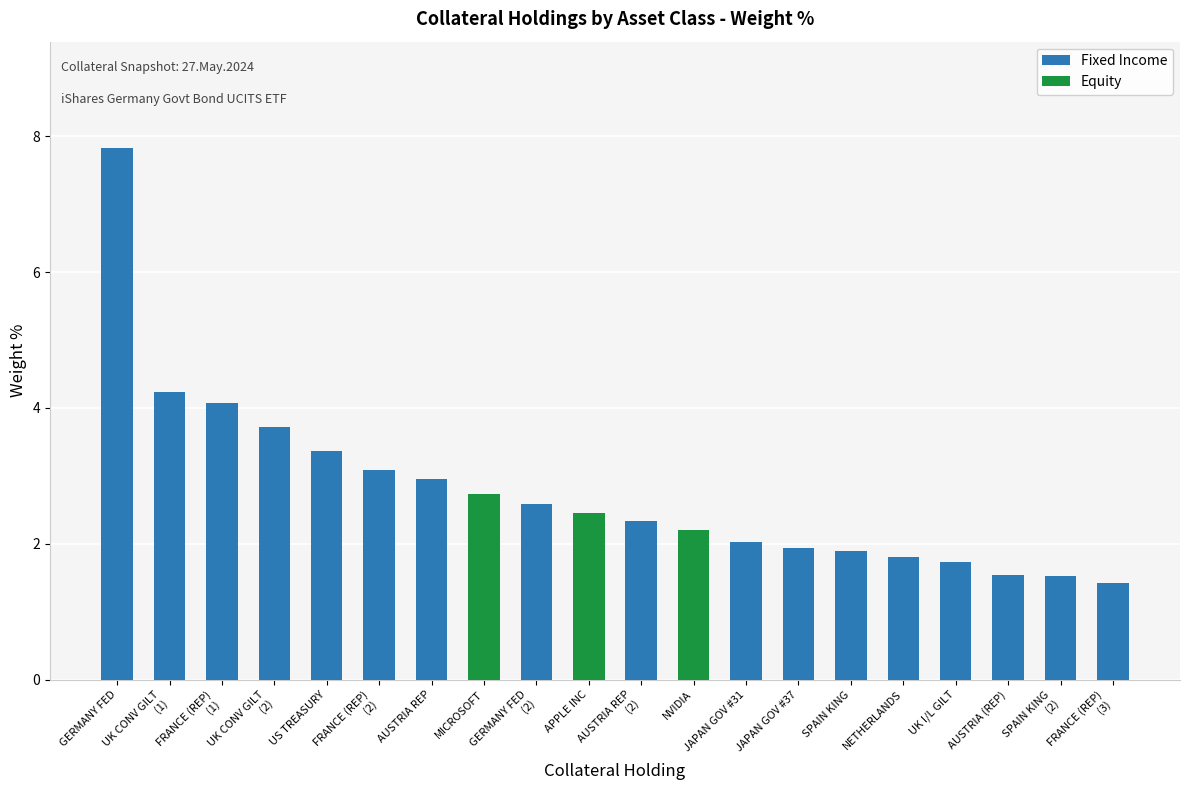

What are all the series names shown in the legend?

Fixed Income, Equity